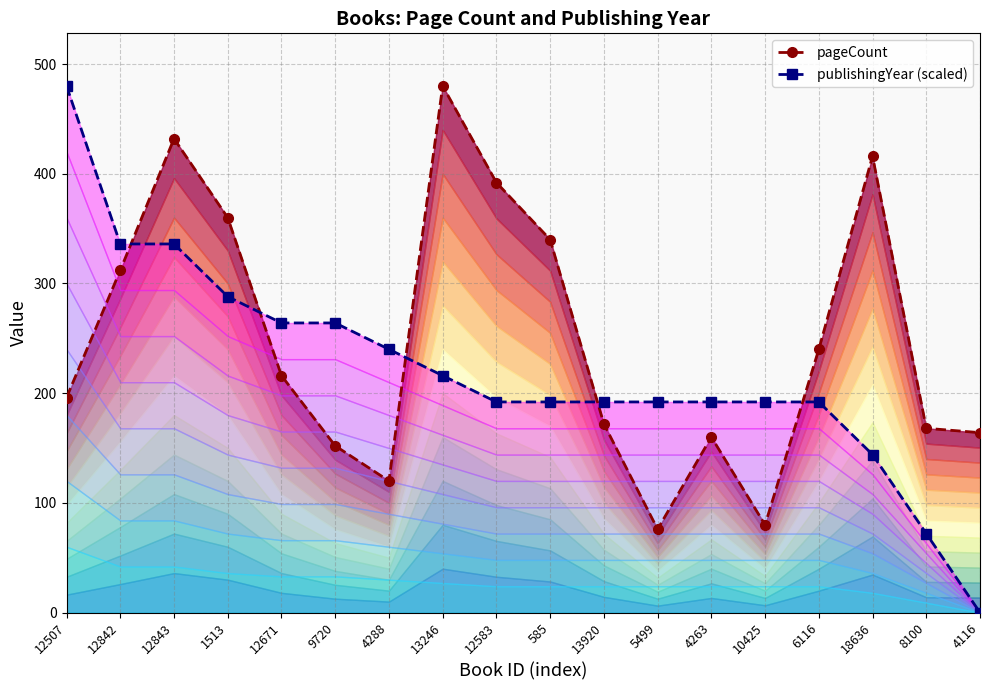

What is the total value across all series at 4116?

164